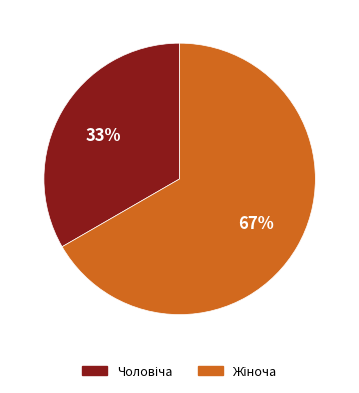

Count the number of slices in the pie.

2